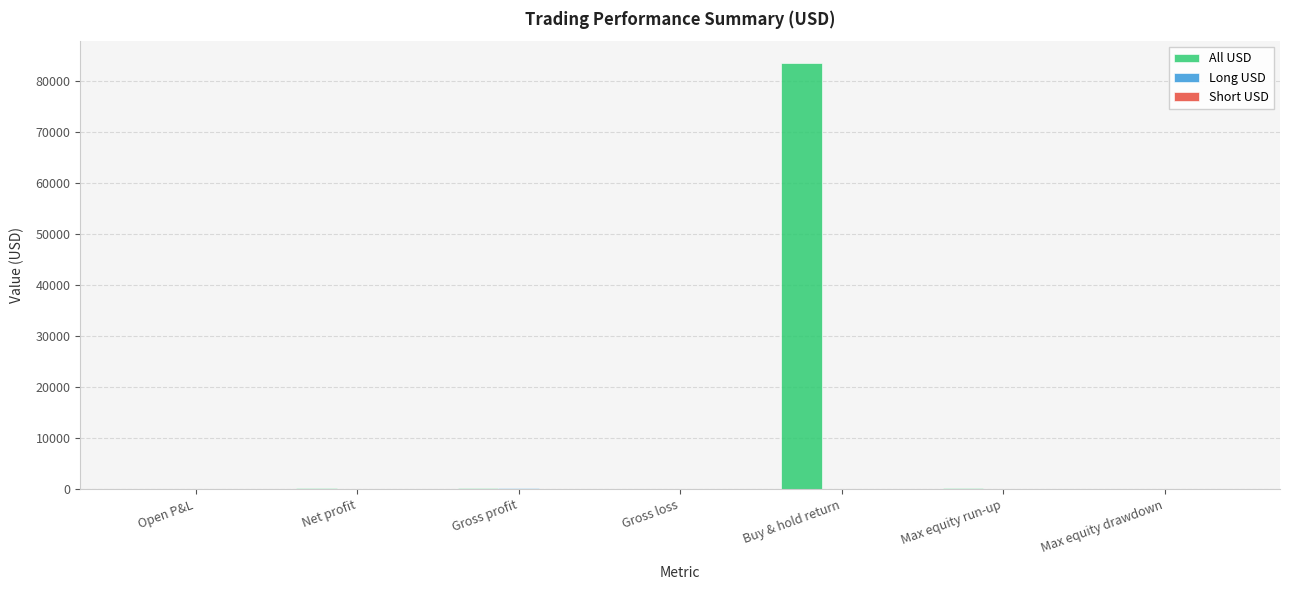

The All USD series shows 83683.6 at Buy & hold return. True or false?

True